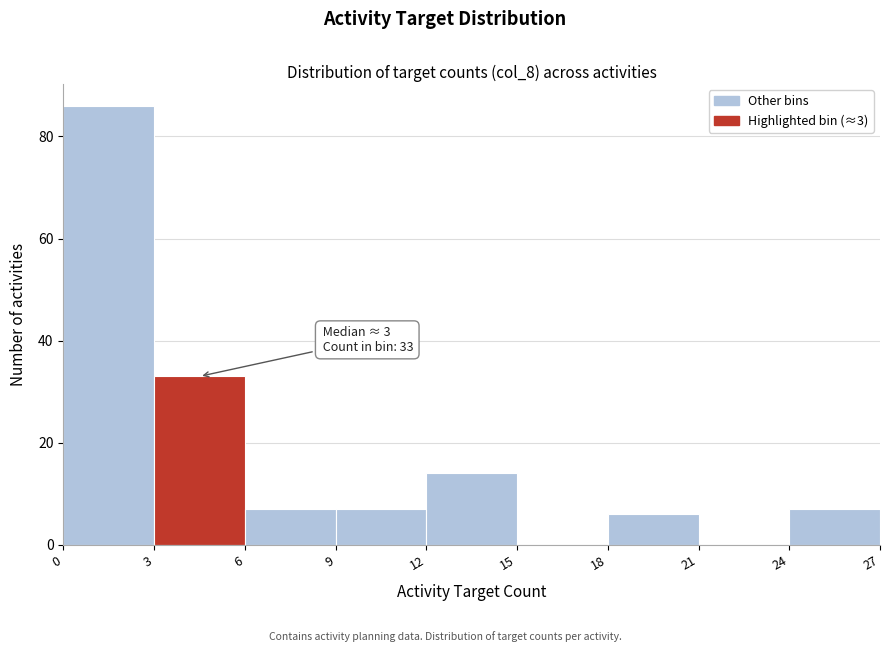

Over which range of the x-axis is the bar tallest?

0 to 3